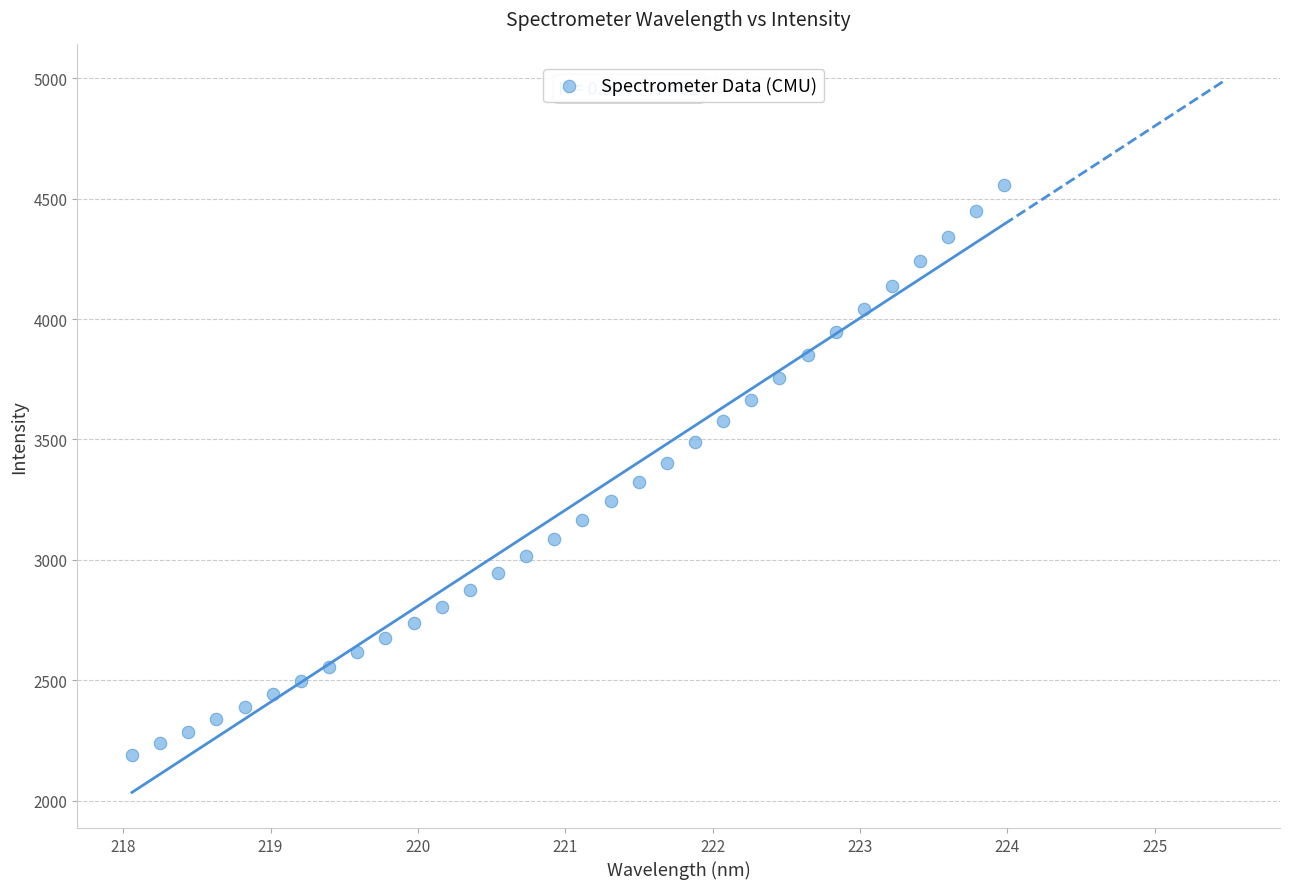

What is the range of X values (max minus min)?

5.9